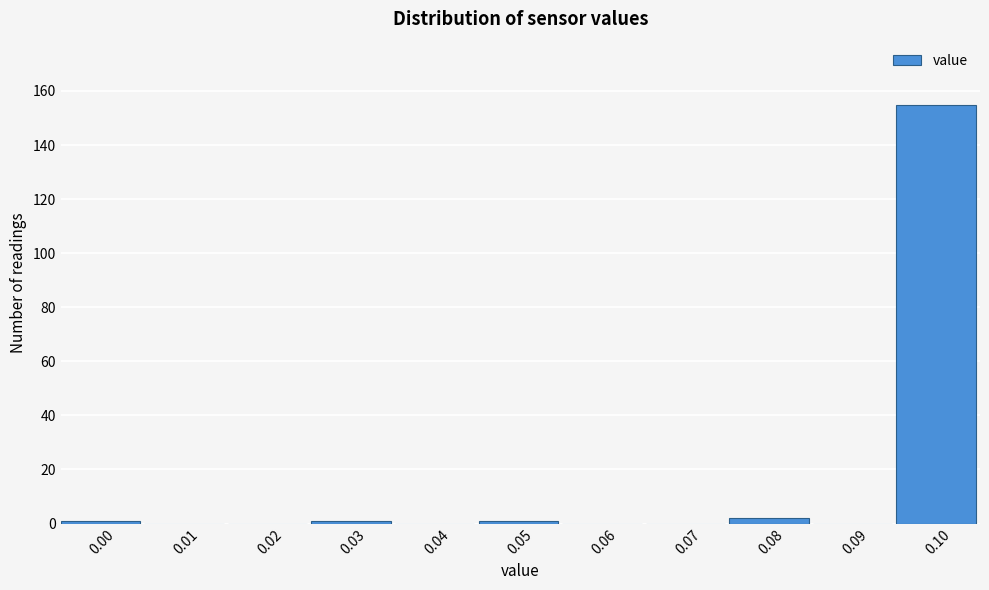

Reading right to left, transcribe all the data shown in this chart.

0.10=155	0.09=0	0.08=2	0.07=0	0.06=0	0.05=1	0.04=0	0.03=1	0.02=0	0.01=0	0.00=1